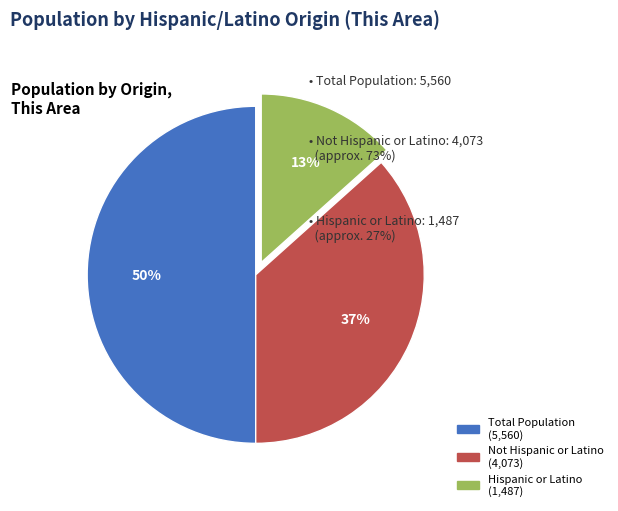

What is the ratio of the value at Hispanic or Latino to the value at Total Population?

0.3